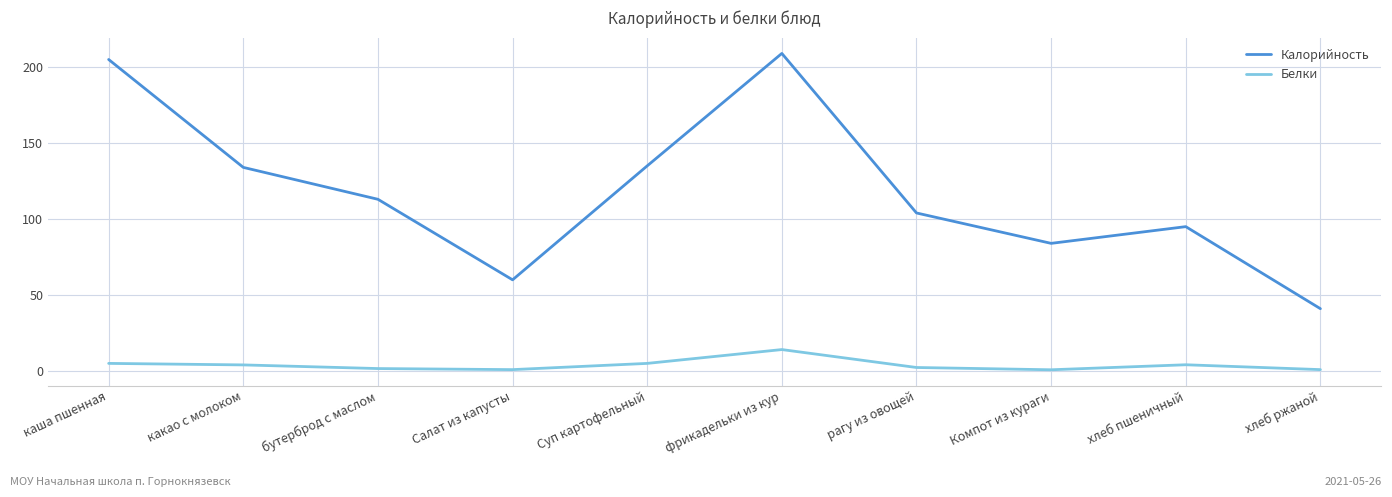

Which category has the highest value across all series?

фрикадельки из кур